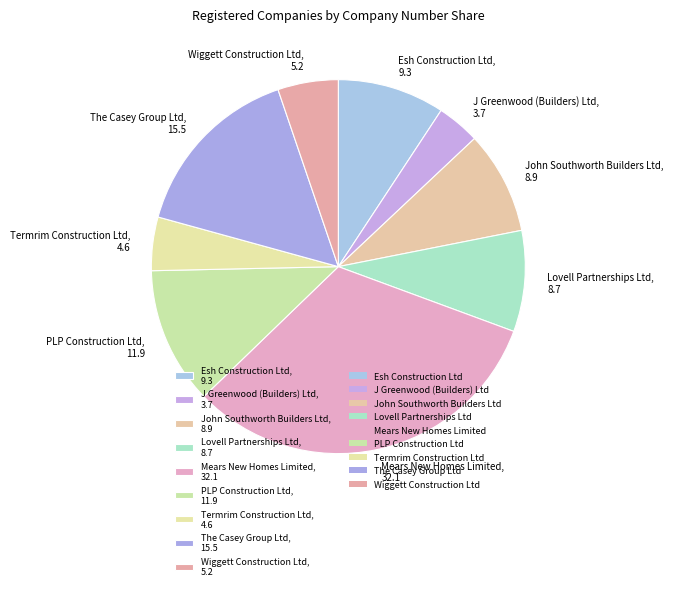

True or false: Mears New Homes Limited, 32.1 accounts for 40% of the total.

False